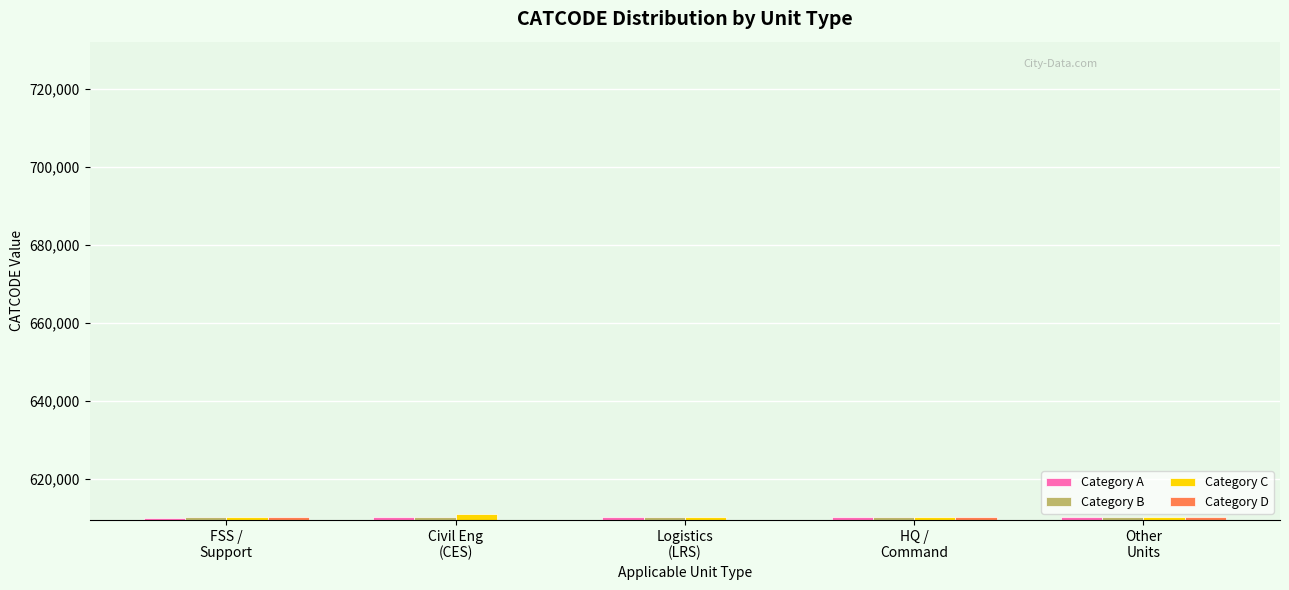

What is the difference between the Category A values at HQ /
Command and Logistics
(LRS)?

160